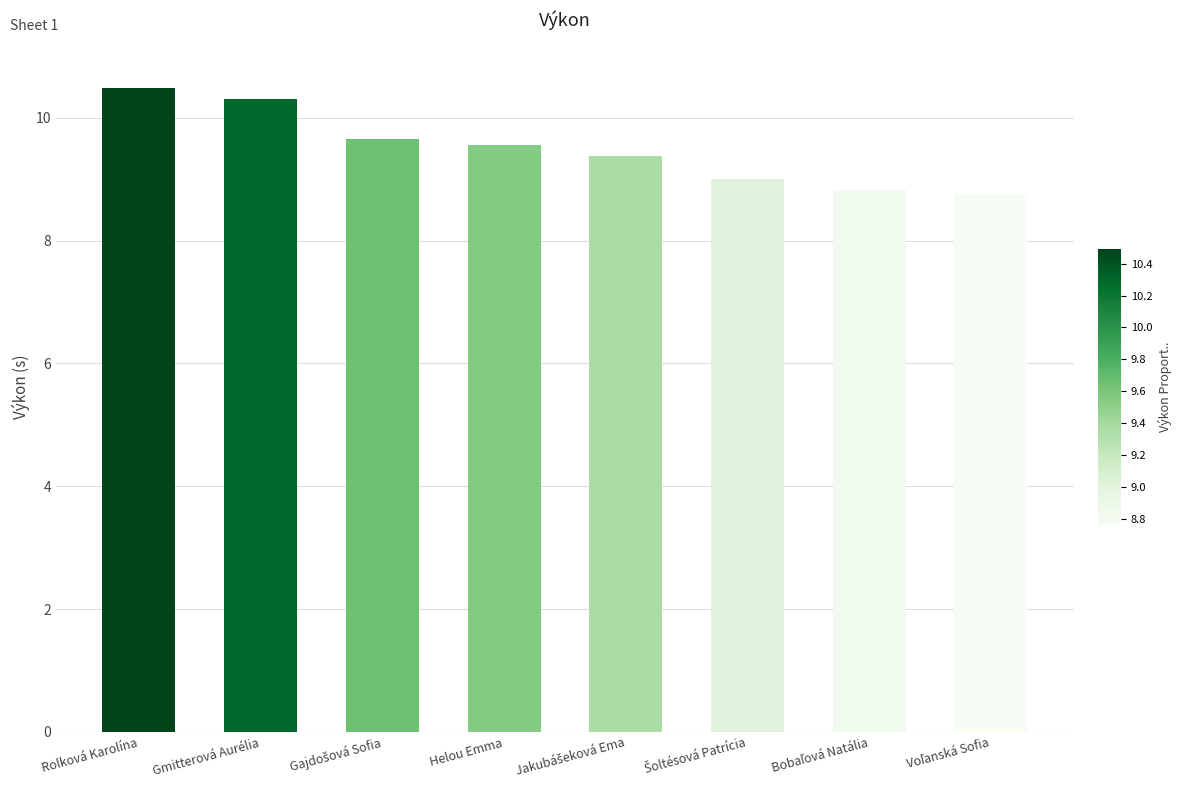

What is the greatest value displayed?

10.5